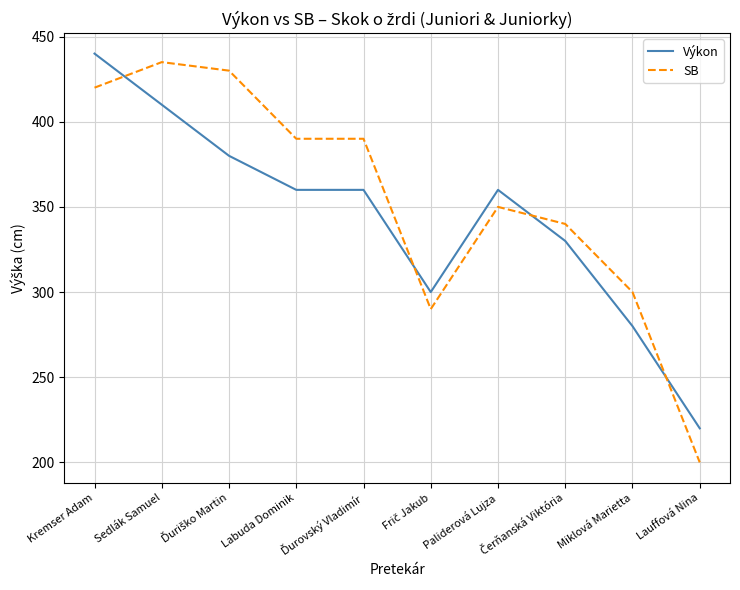

What position from the right is Kremser Adam?

10